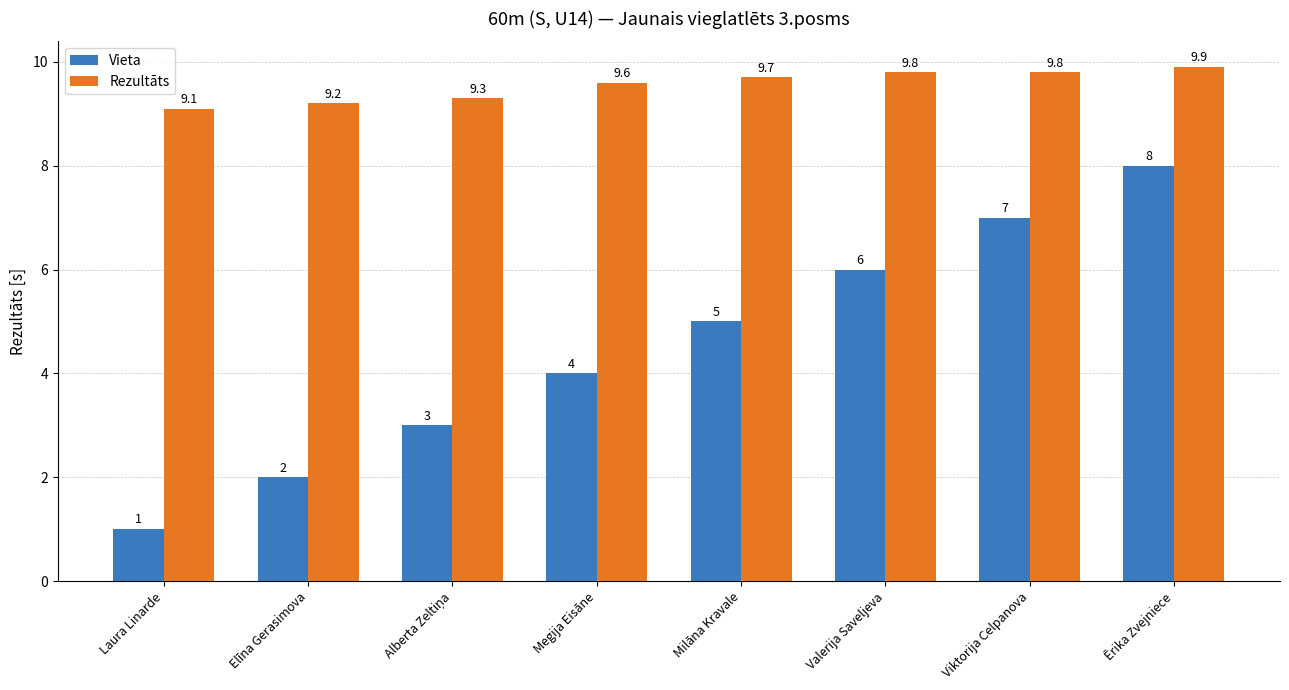

What position from the left is Ērika Zvejniece?

8